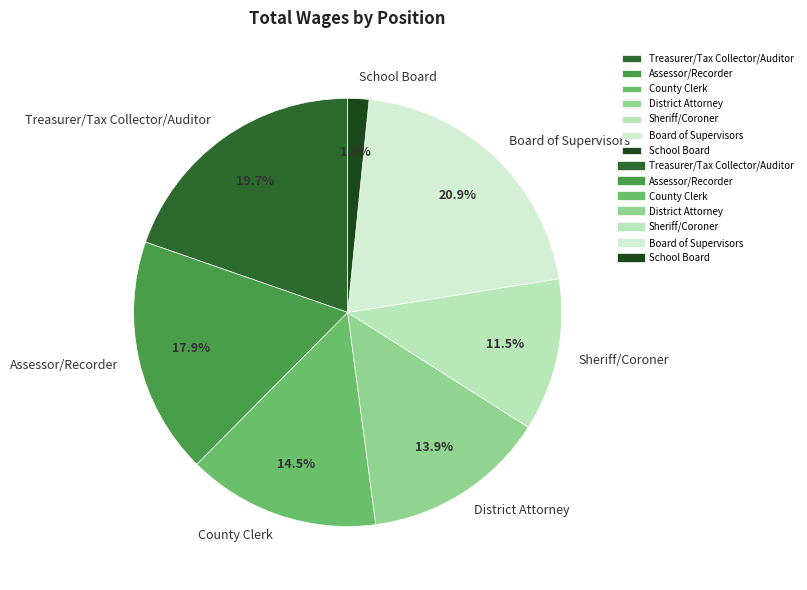

Is there any slice that represents more than half of the pie?

No